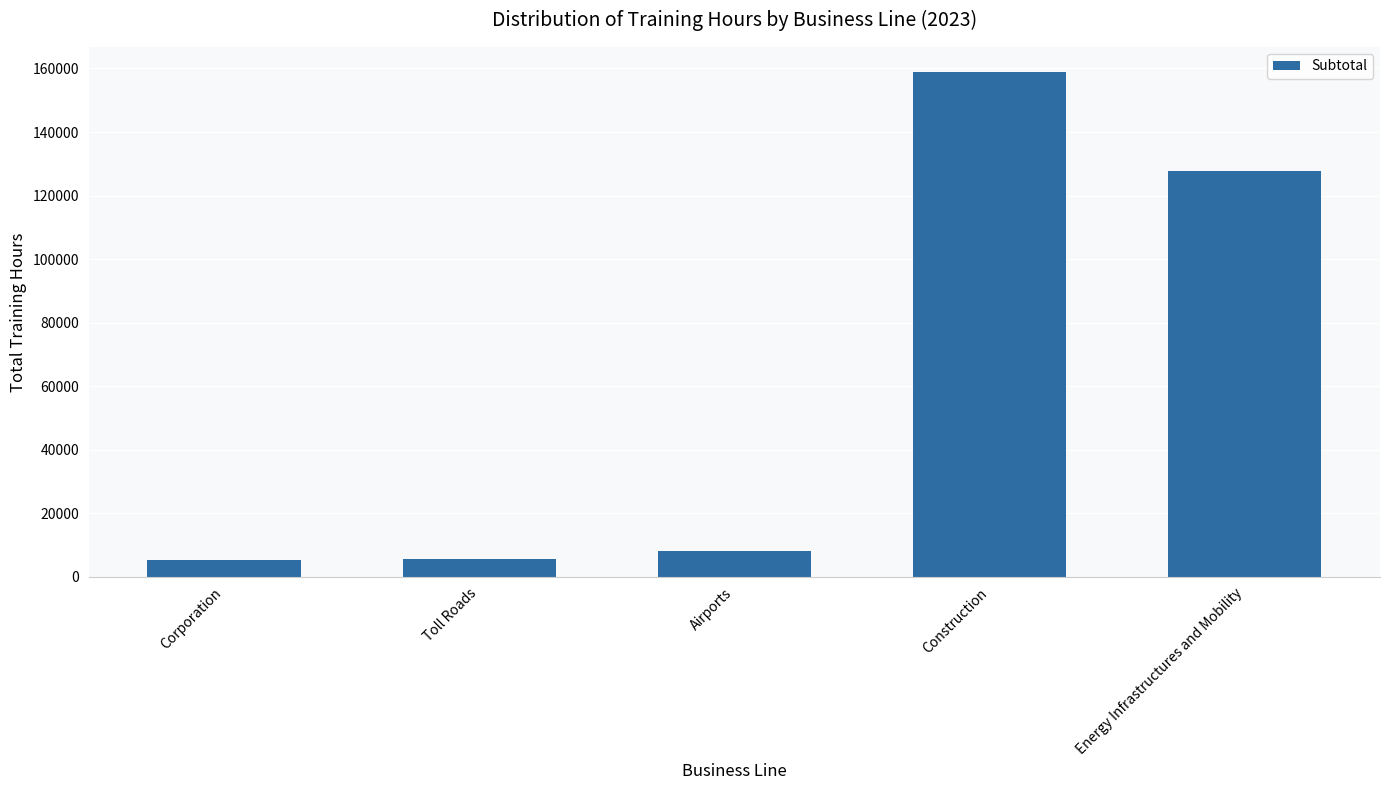

What is the smallest value displayed?

5439